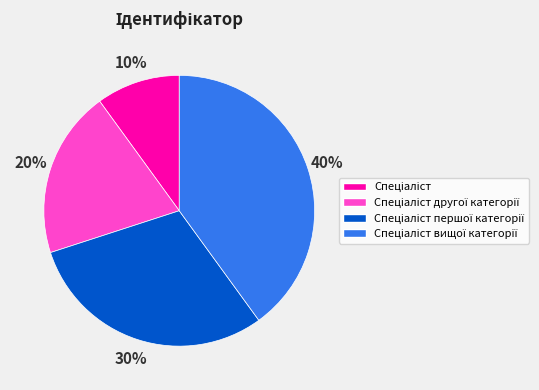

To the nearest percent, what is the difference between the largest and smallest slice percentages?

30%